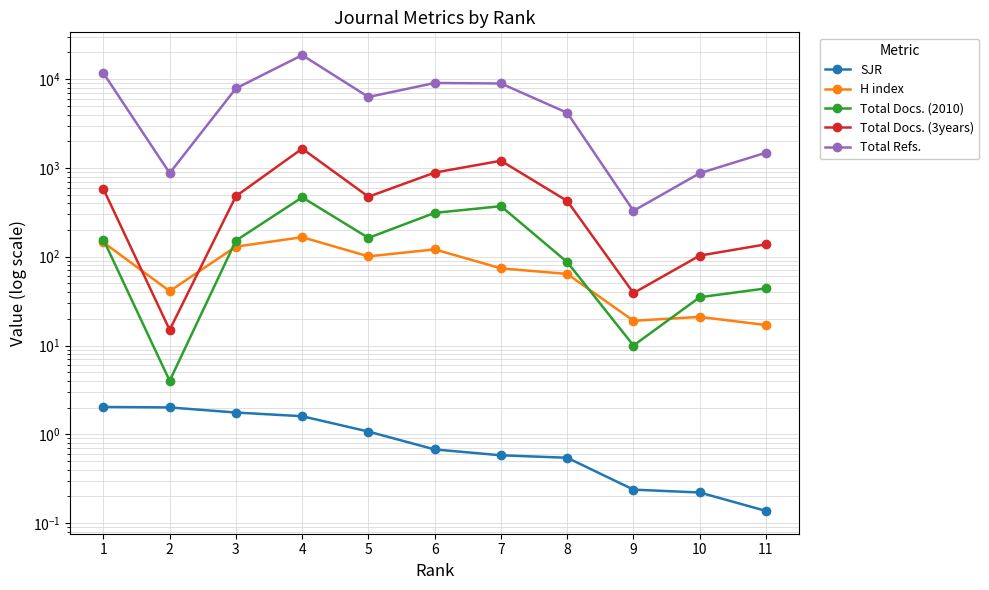

Is it true that Total Docs. (3years) equals 315.9 at 5?

False